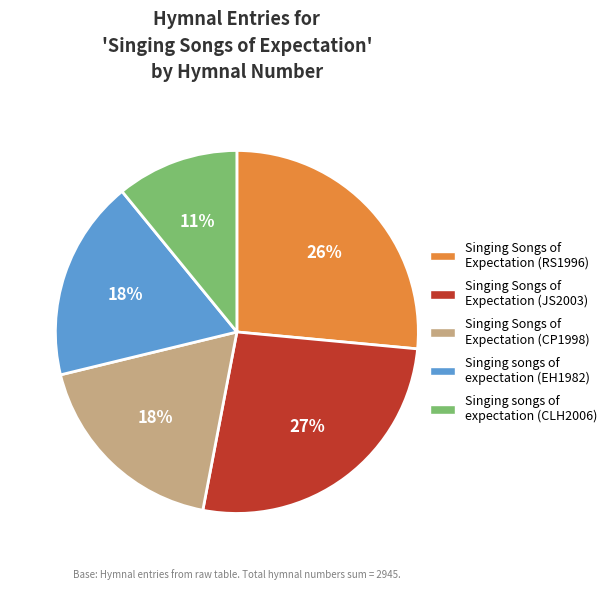

True or false: Singing Songs of Expectation (RS1996) accounts for 18% of the total.

False